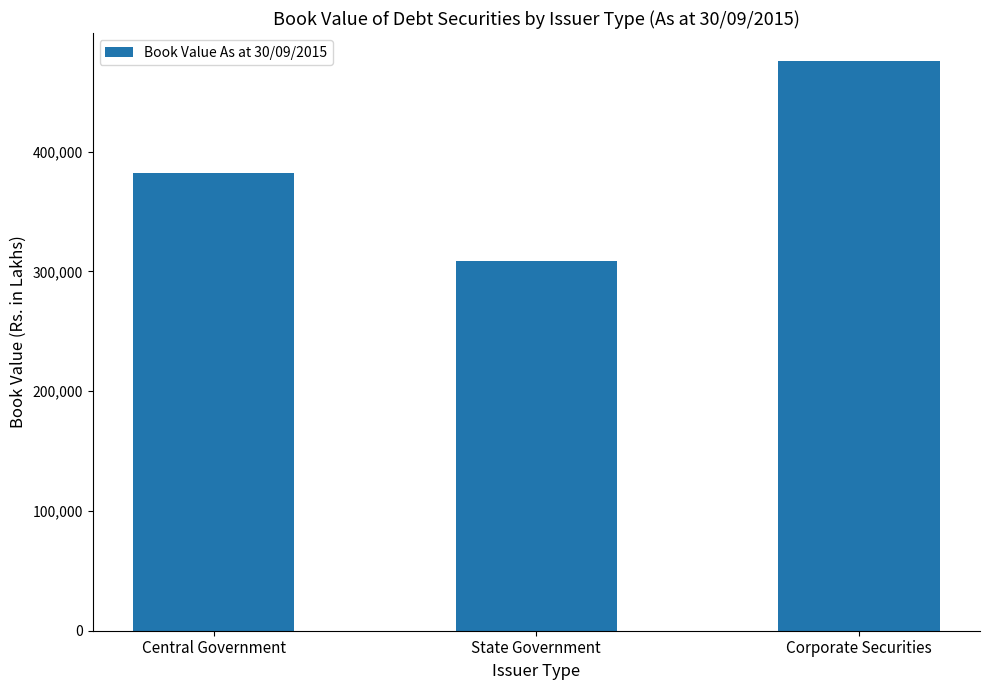

How many bars are there in total?

3